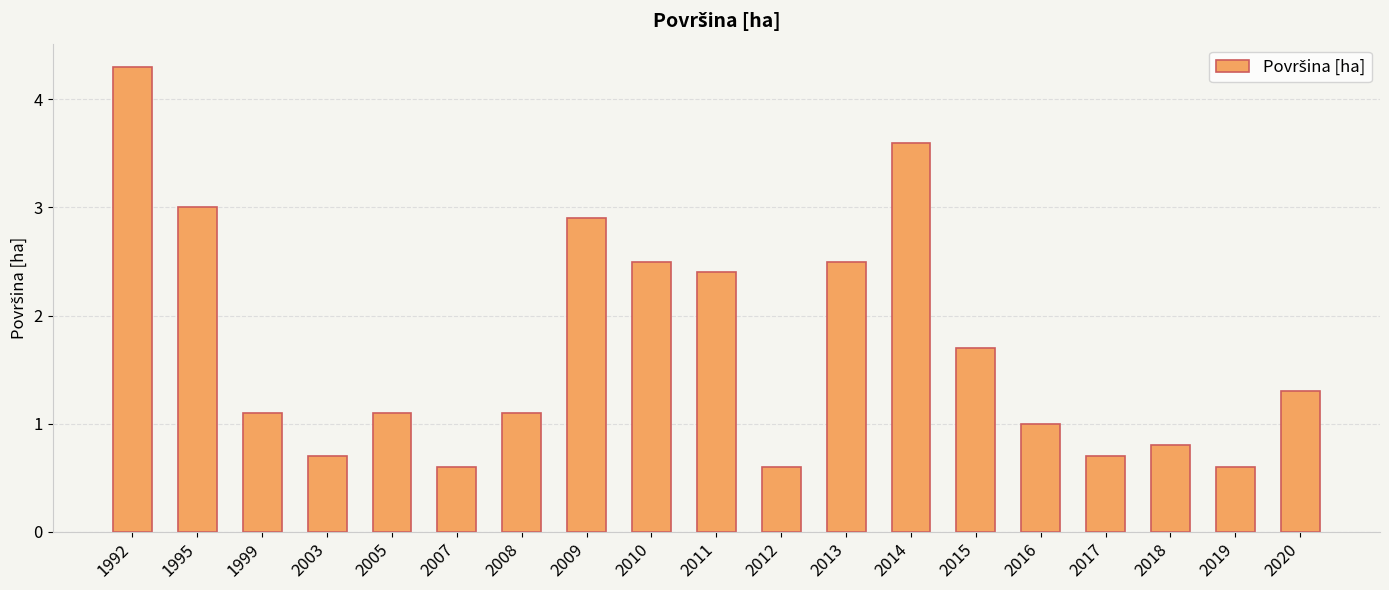

What is the difference between the maximum and minimum values?

3.7